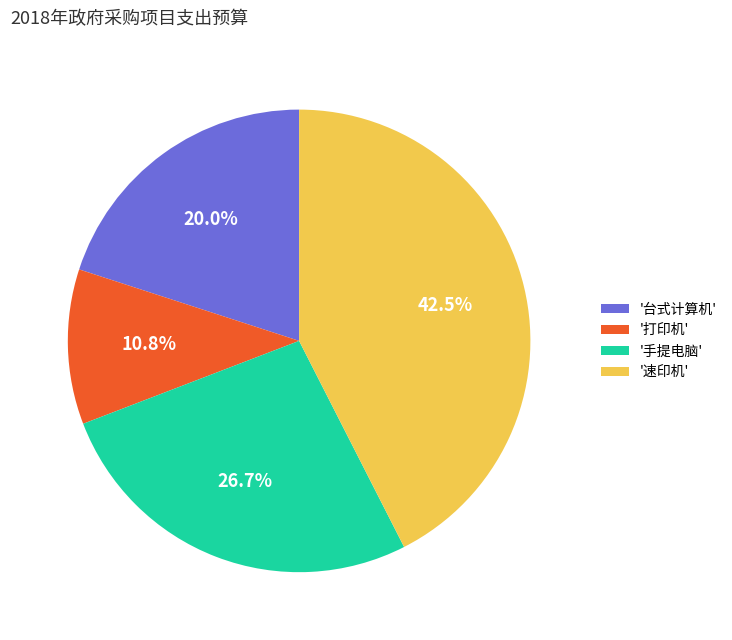

To the nearest percent, what is the average slice percentage?

25%